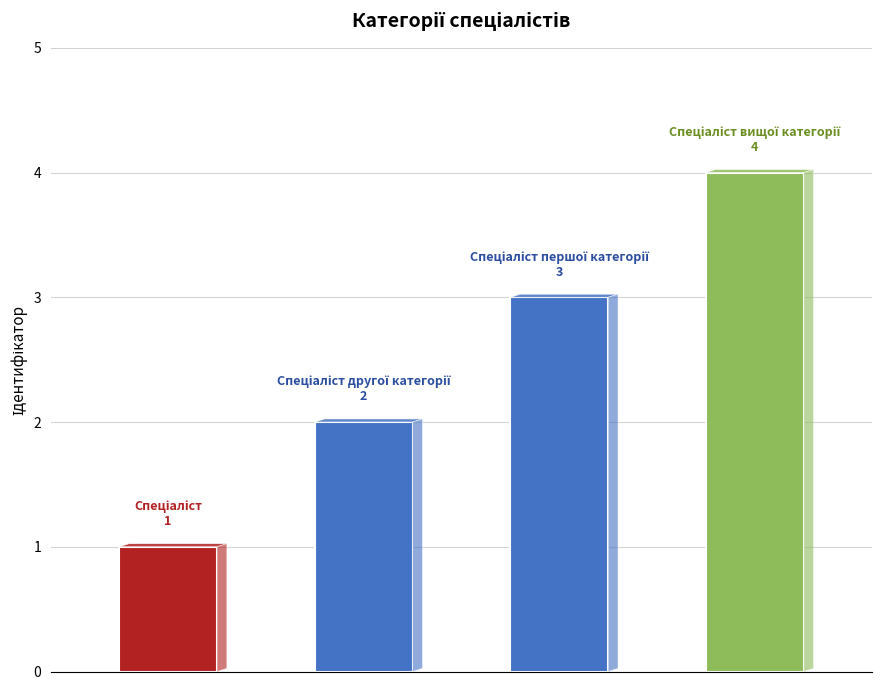

Between Спеціаліст другої категорії and Спеціаліст, which is larger?

Спеціаліст другої категорії